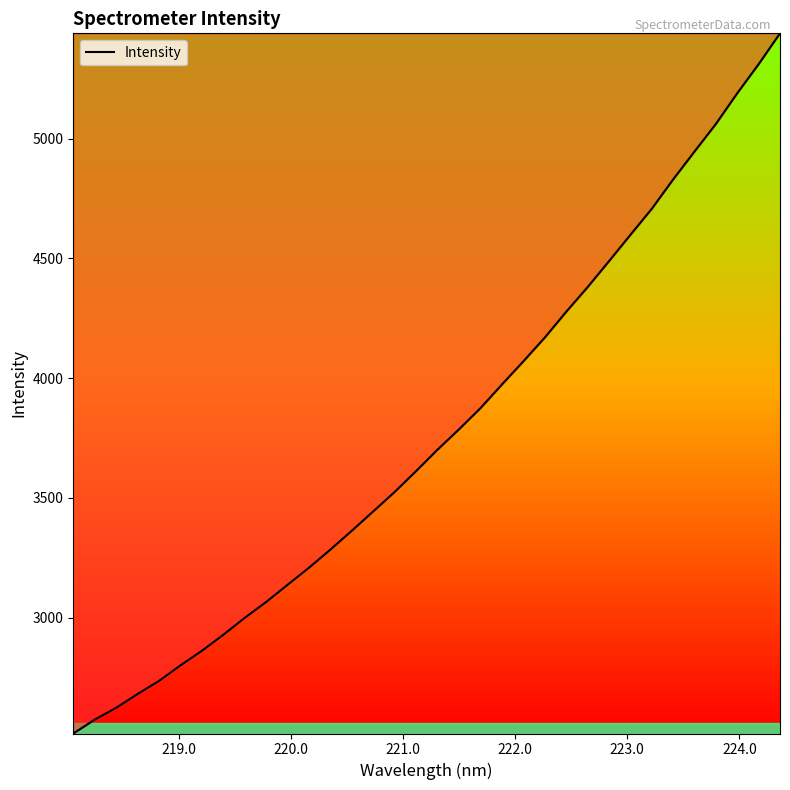

How many lines are shown in the chart?

1